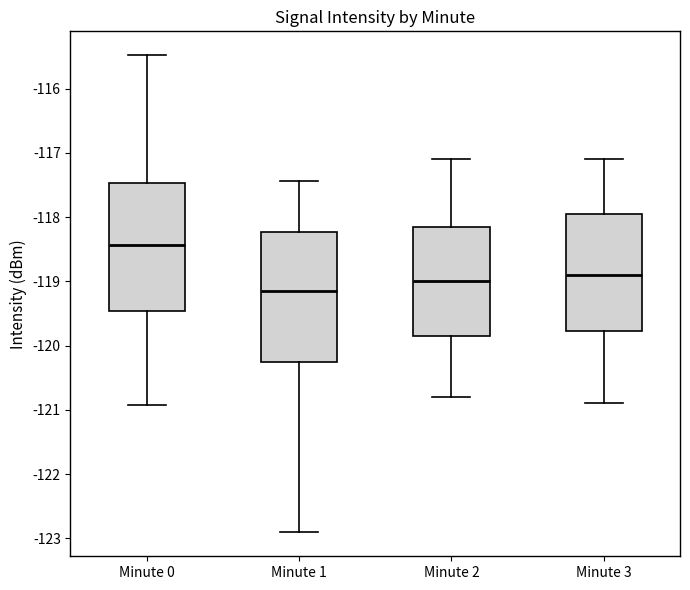

Reading left to right, transcribe this box plot: for each box, give where its median line is, the range the box spans, and where its two whiskers end, as read against the y-axis. The values are not printed on the chart, so give them approximately, as read against the axis.

Minute 0: median -118.4, box -119.5 to -117.5, whiskers -120.9 to -115.5
Minute 1: median -119.1, box -120.2 to -118.2, whiskers -122.9 to -117.4
Minute 2: median -119.0, box -119.8 to -118.1, whiskers -120.8 to -117.1
Minute 3: median -118.9, box -119.8 to -117.9, whiskers -120.9 to -117.1